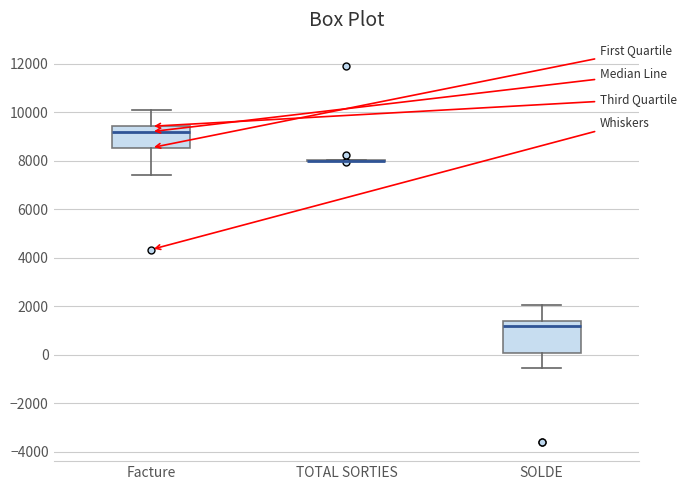

Reading left to right, read every box against the y-axis: the position of its median line, the range the box covers, and the ends of its whiskers. The values are not printed on the chart, so give them approximately, as read against the axis.

Facture: median 9200, box 8600 to 9400, whiskers 7400 to 10000
TOTAL SORTIES: box collapsed to a line at 8000, whiskers 8000 to 8000
SOLDE: median 1200, box 0 to 1400, whiskers -600 to 2000